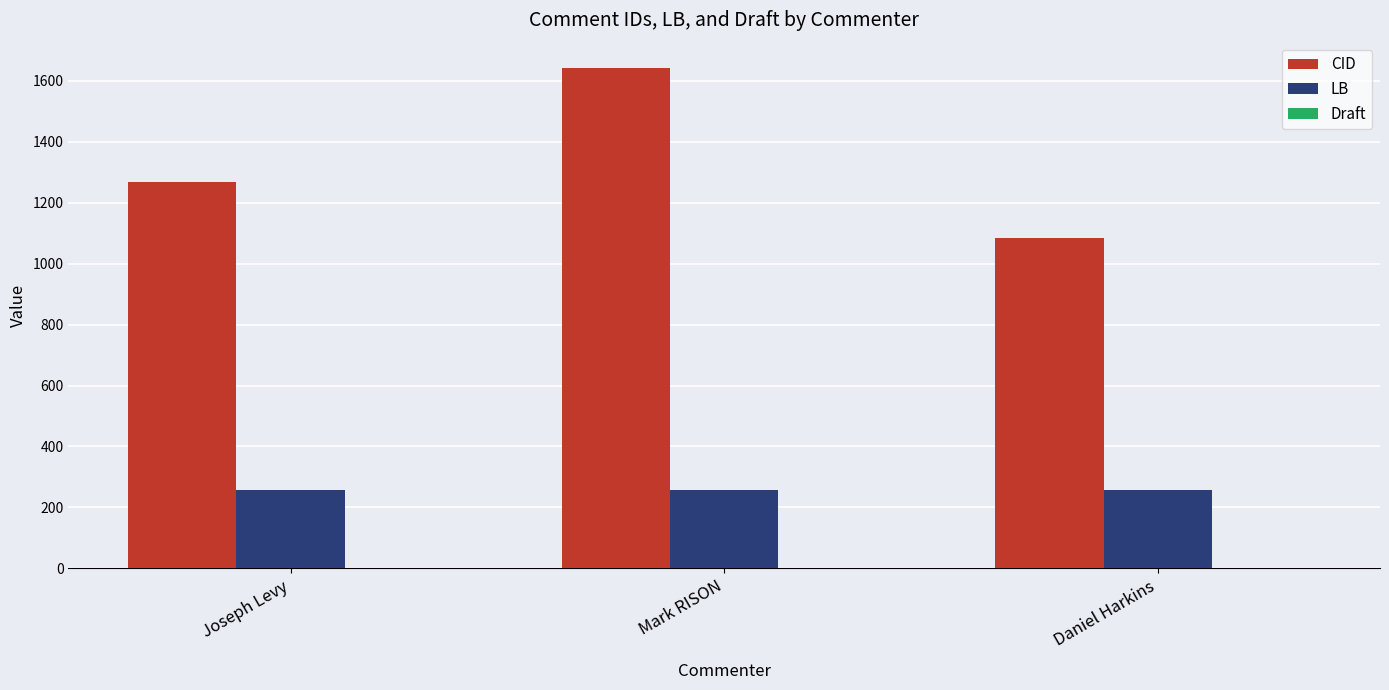

Which series changed the most between Joseph Levy and Daniel Harkins?

CID